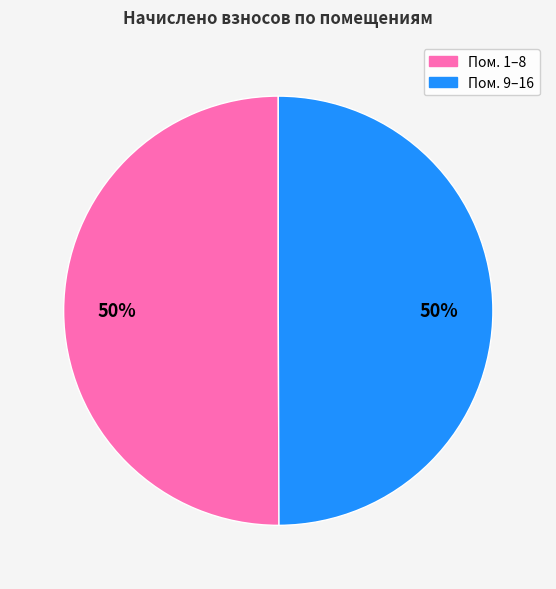

To the nearest percent, what is the average slice percentage?

50%